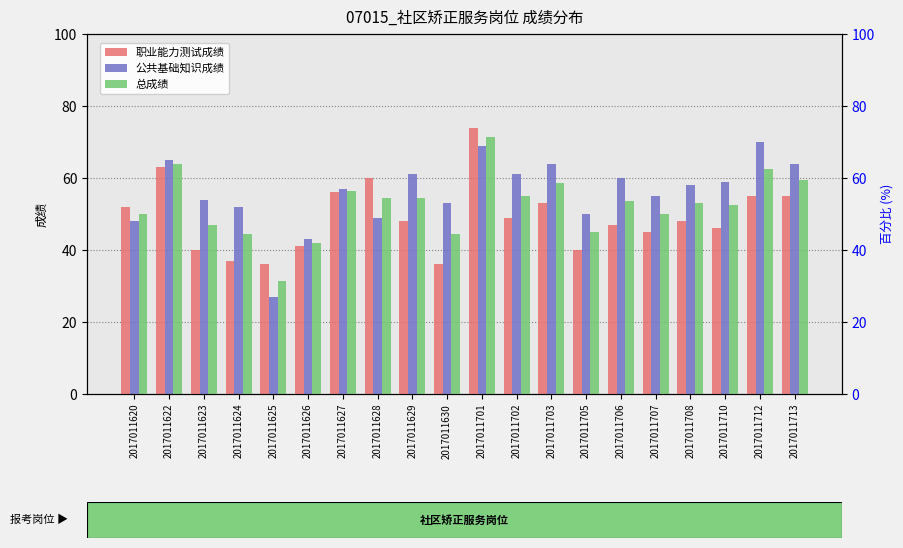

True or false: 总成绩 has a value of 17.4 at 2017011710.

False